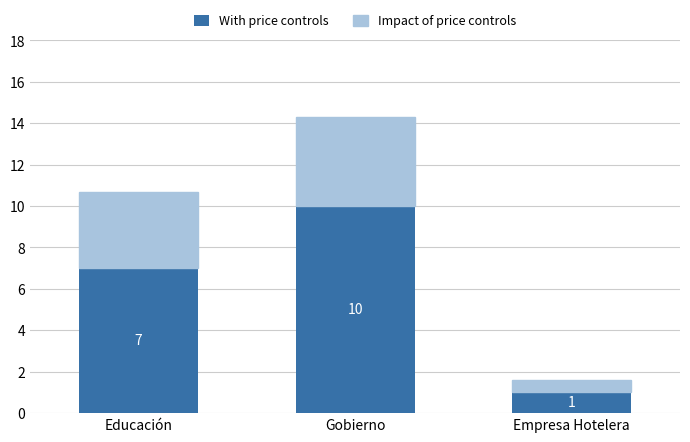

What is the lowest value of the With price controls series?

1.0